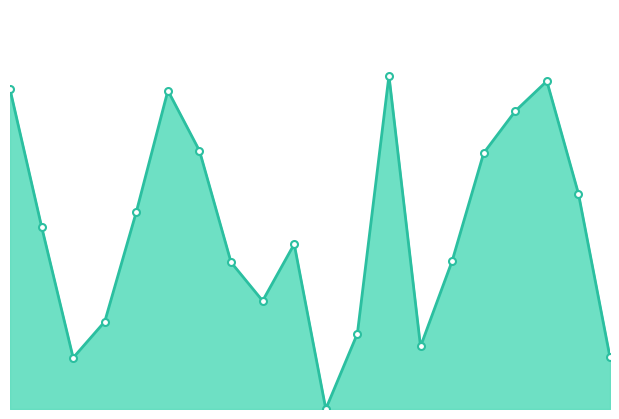

How many lines are shown in the chart?

1